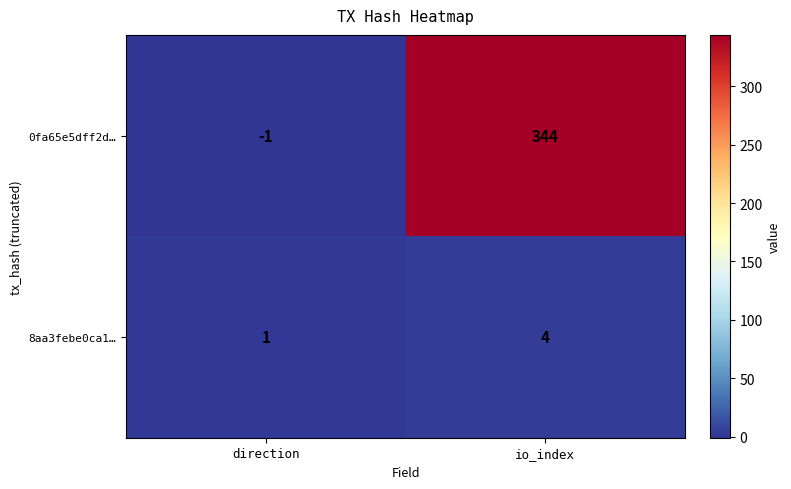

Count the number of categories in the chart.

2